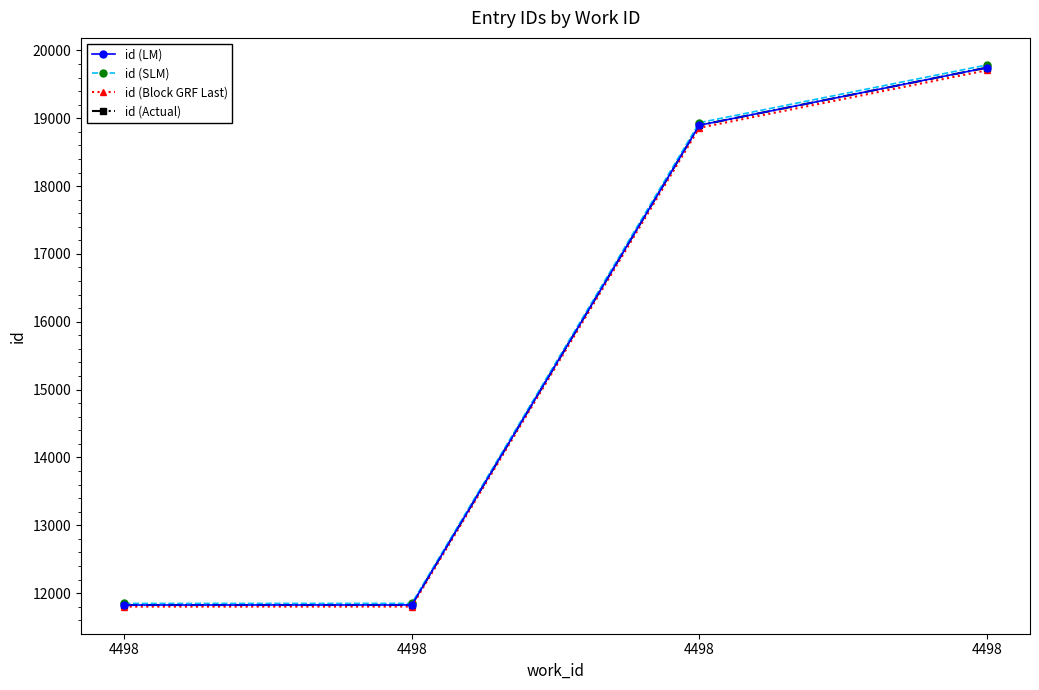

Does the chart have visible grid lines?

No